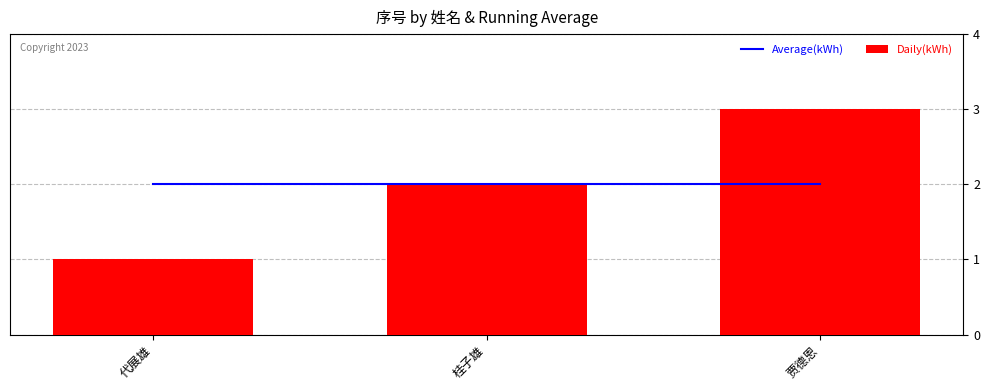

Which category has the highest value across all series?

贾德恩